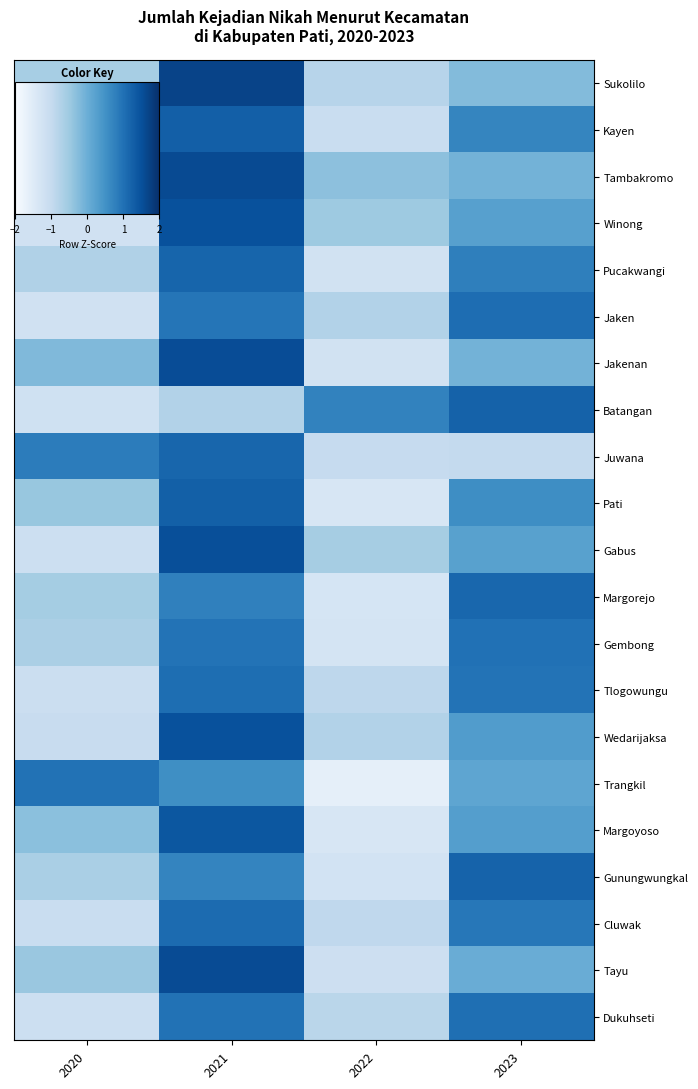

What is the minimum value shown in the chart?

-1.7